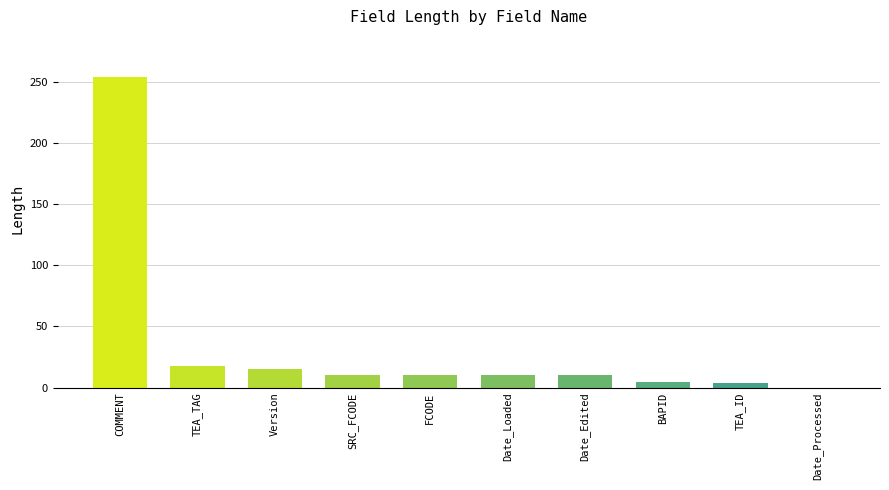

What is the sum of all values?

336